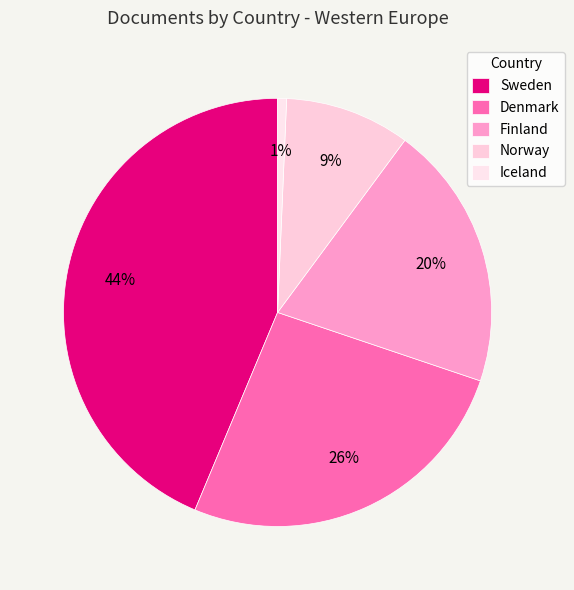

Which category has the smallest portion of the pie?

Iceland